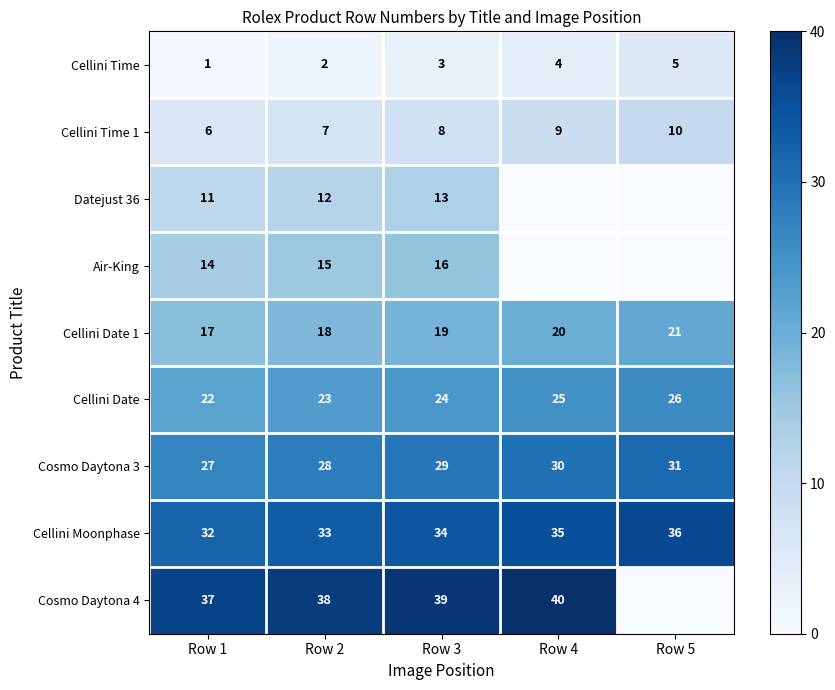

What is the maximum value for Cosmo Daytona 3?

31